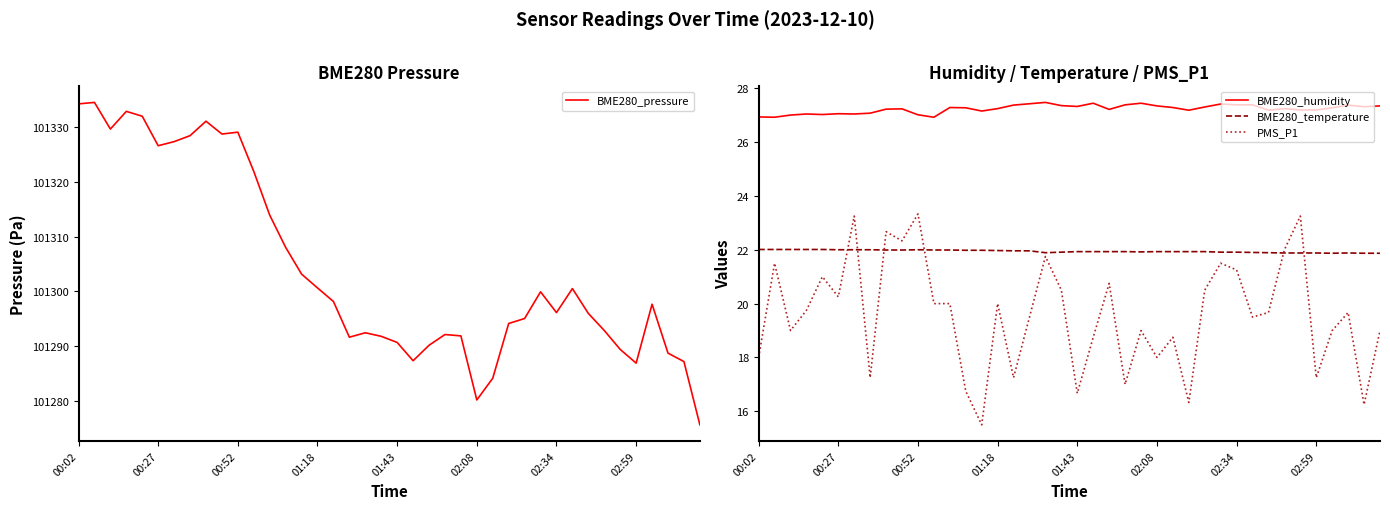

True or false: PMS_P1 and BME280_humidity cross at least once.

False